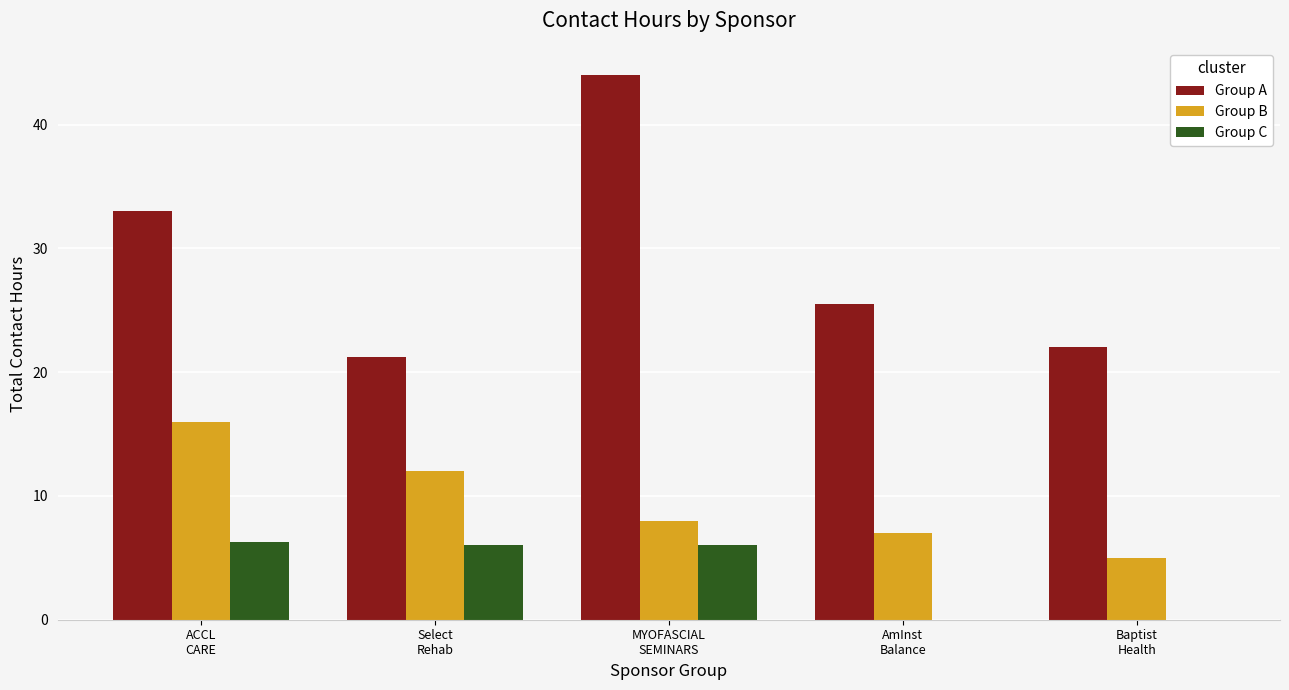

What is the maximum value shown in the chart?

44.0